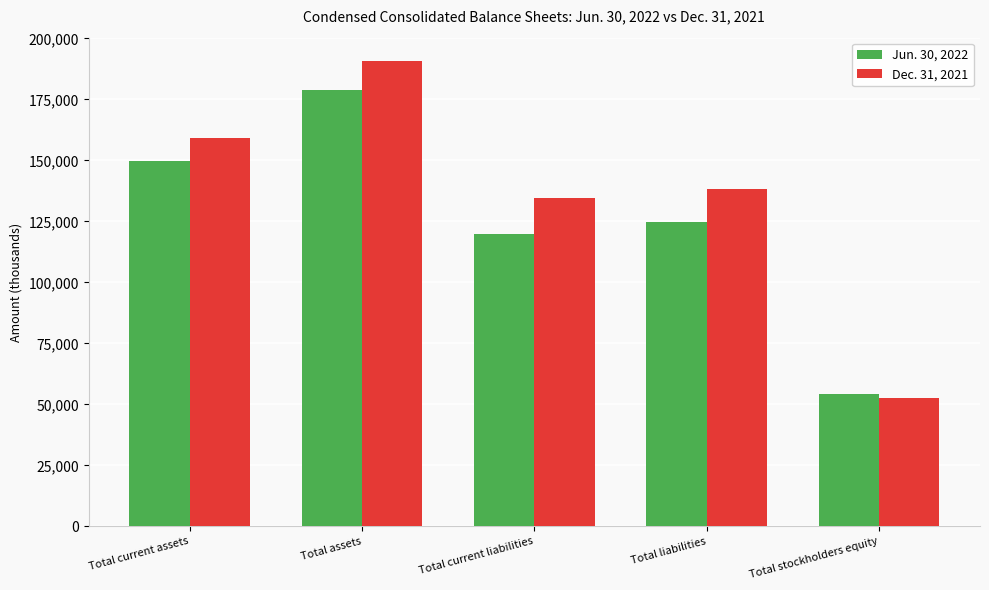

What value does the Jun. 30, 2022 series have at Total stockholders equity, to the nearest 50?

54400